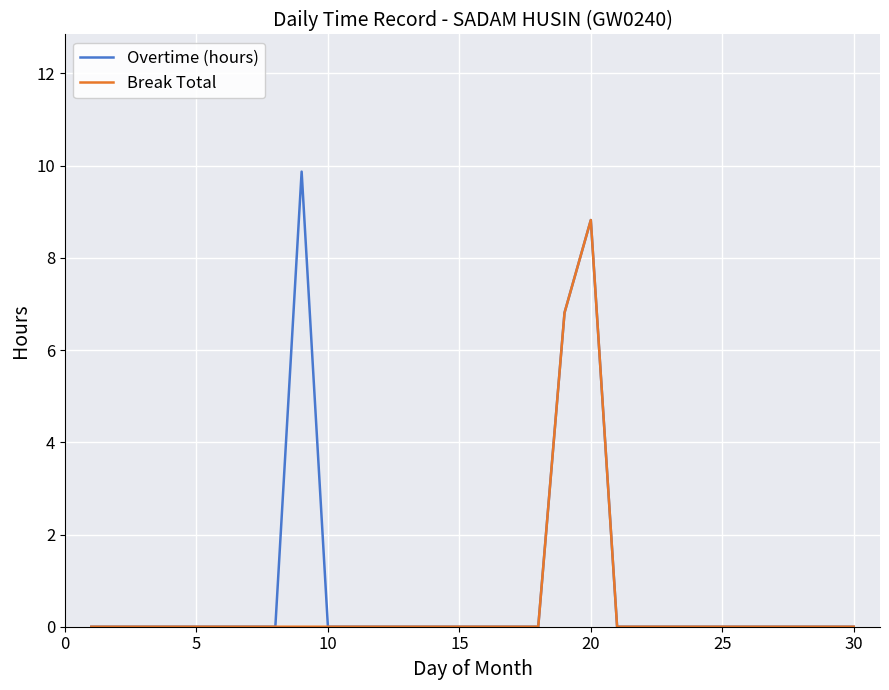

What are all the series names shown in the legend?

Overtime (hours), Break Total